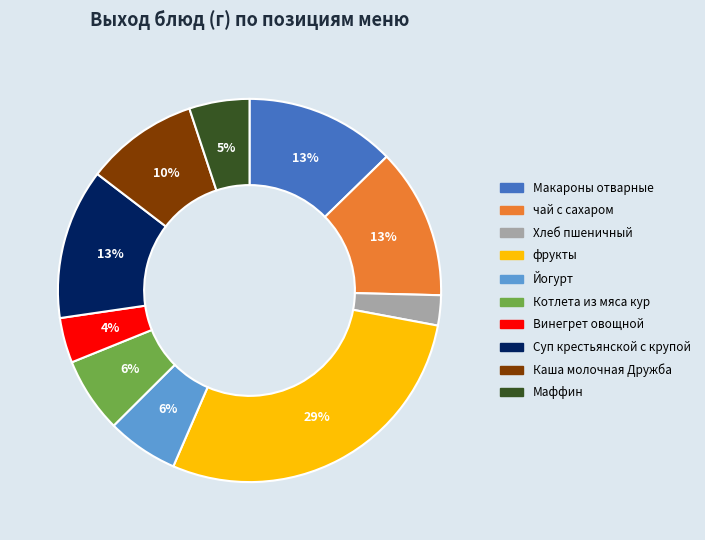

To the nearest percent, what percentage of the pie is Йогурт?

6%